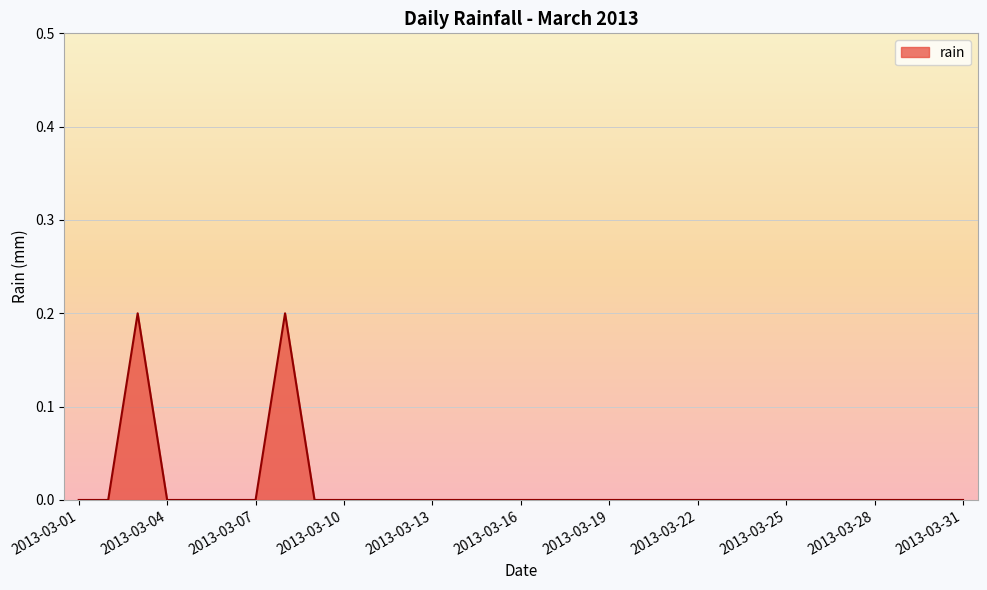

How many lines are shown in the chart?

1